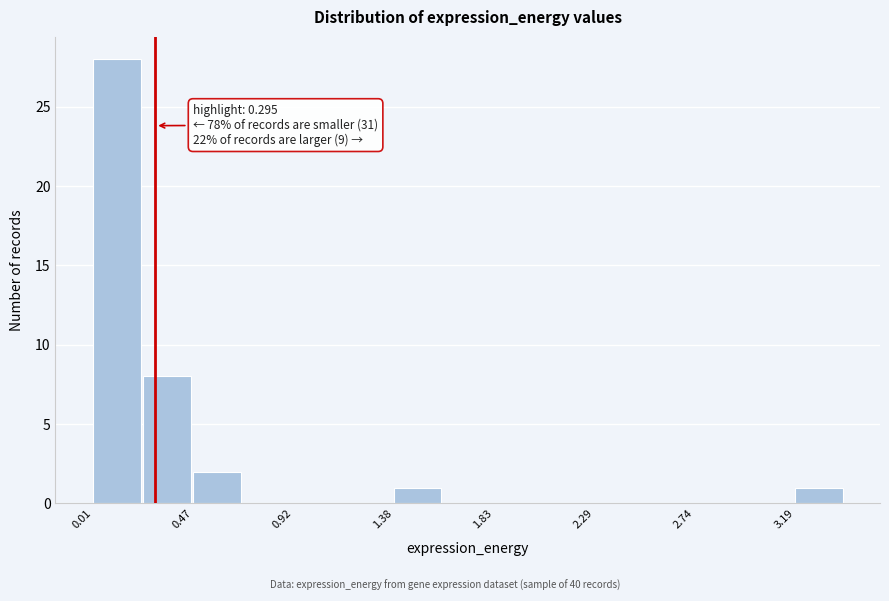

Which range on the x-axis has the tallest bar?

0.00 to 0.25